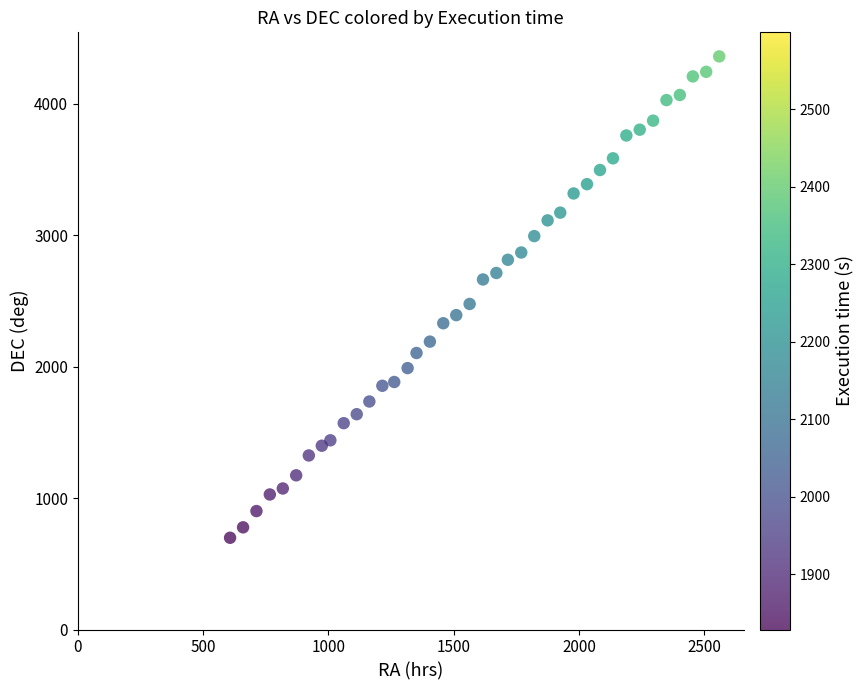

What is the range of Y values (max minus min)?

3662.1